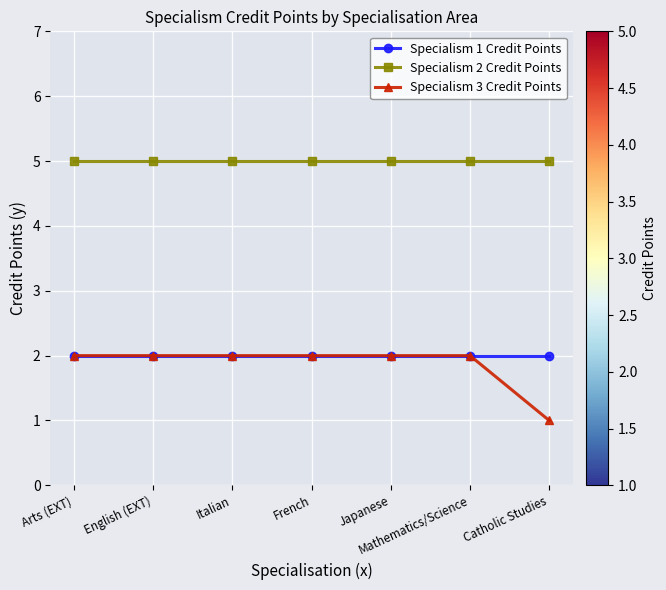

How many Specialism 3 Credit Points values are between 2 and 3?

6